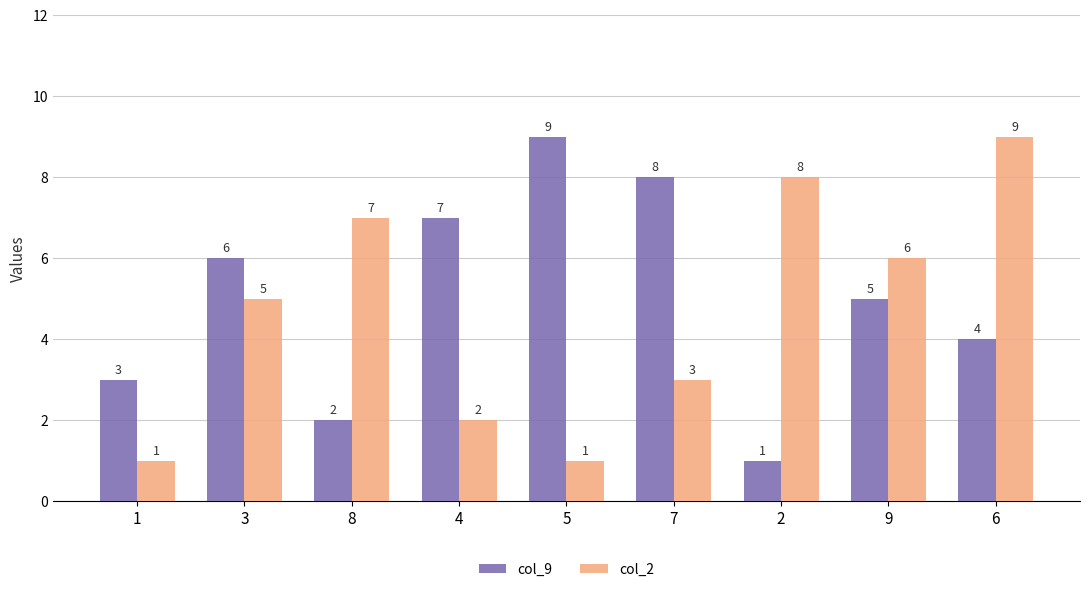

Is the value of col_2 at 8 greater than the value of col_9 at 1?

Yes